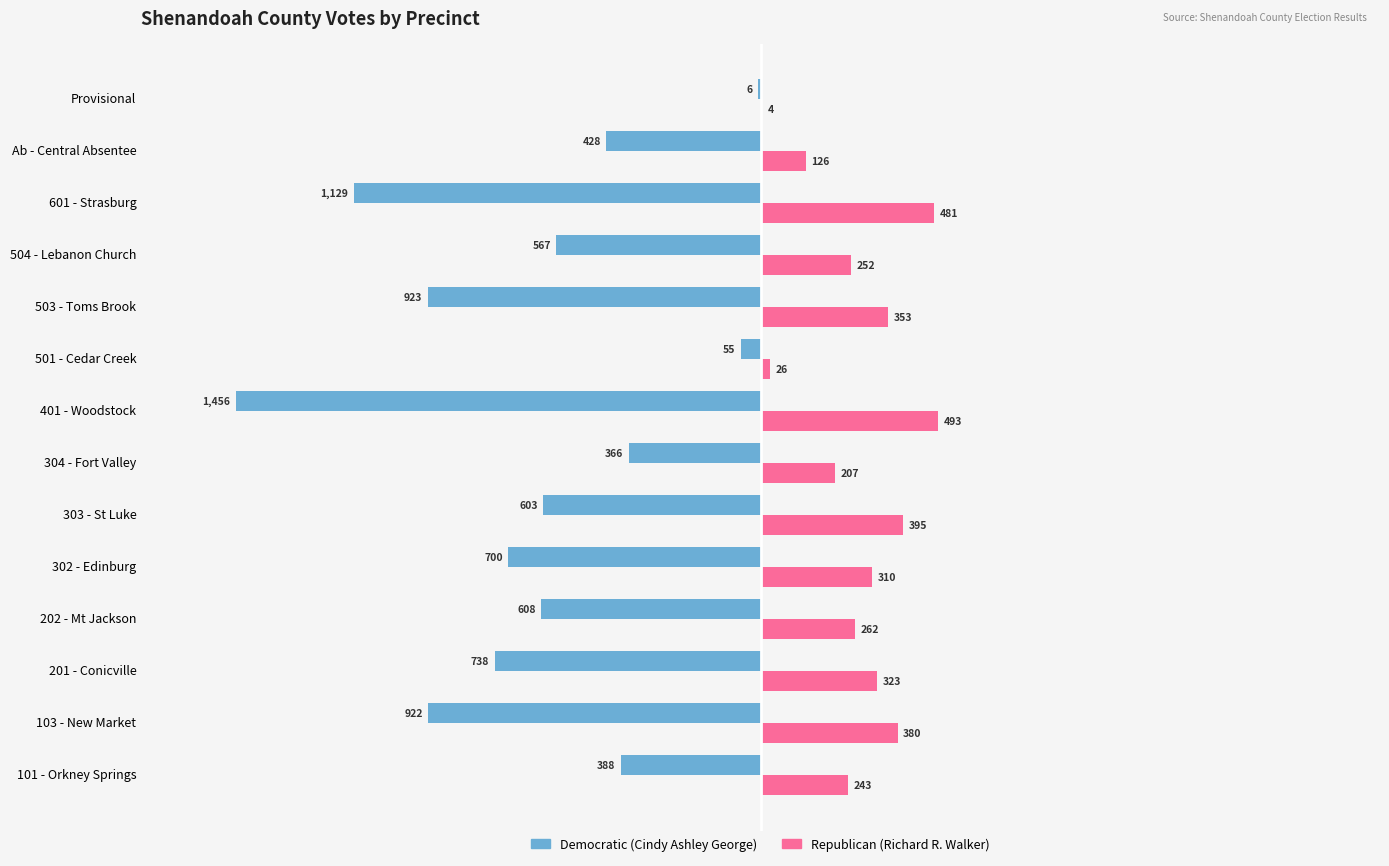

True or false: Democratic (Cindy Ashley George) has a value of -922 at 103 - New Market.

True